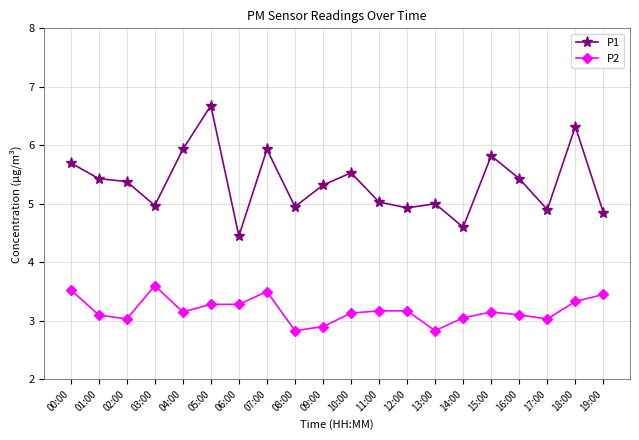

What is the value of the P2 point at the 13th from the left?

3.2